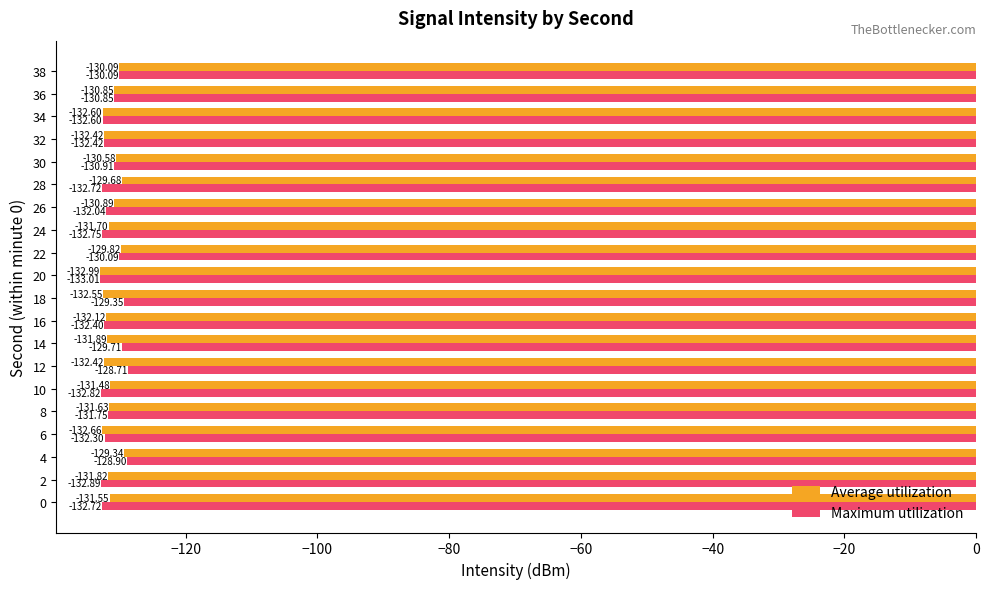

What are all the series names shown in the legend?

Average utilization, Maximum utilization